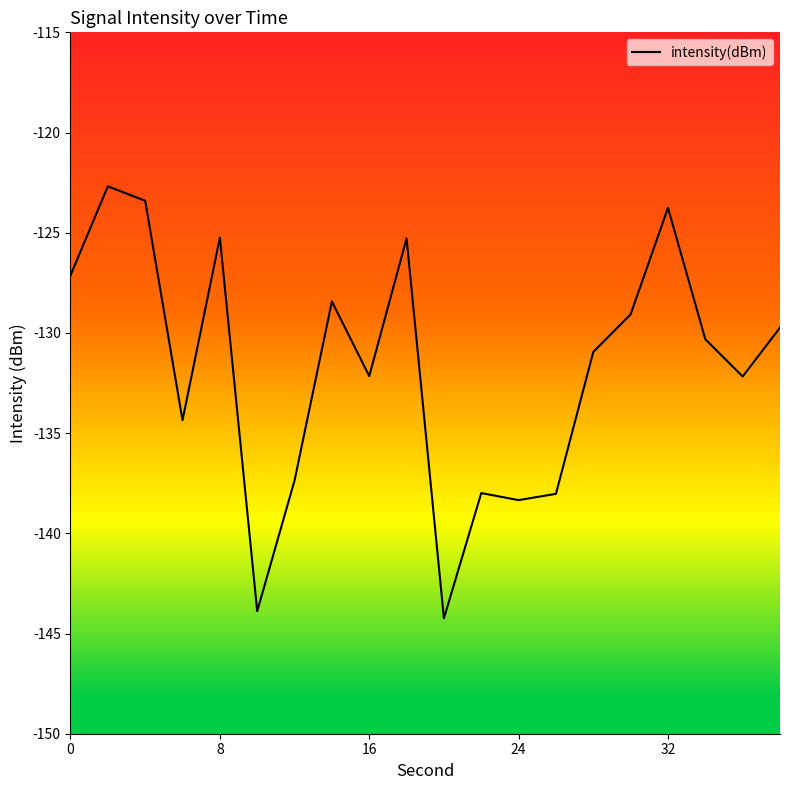

What is the difference between the maximum and minimum values?

21.6